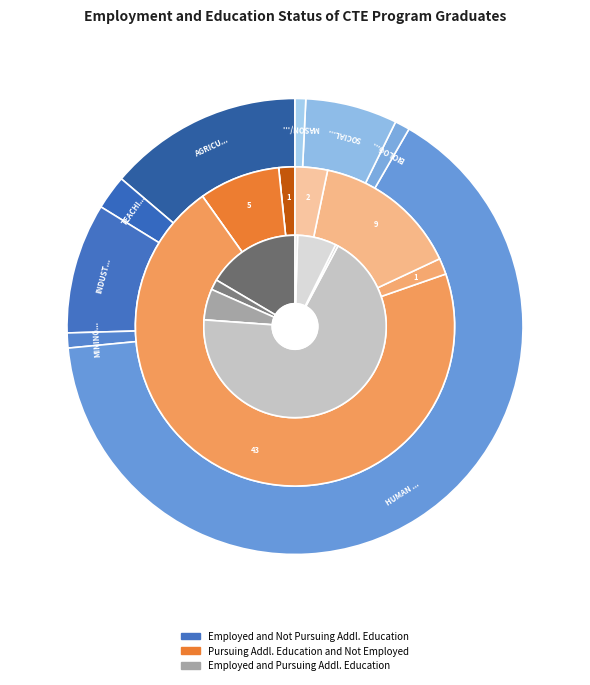

What is the majority slice?

HUMAN DEVELOPMENT
FAMILY STUDIES